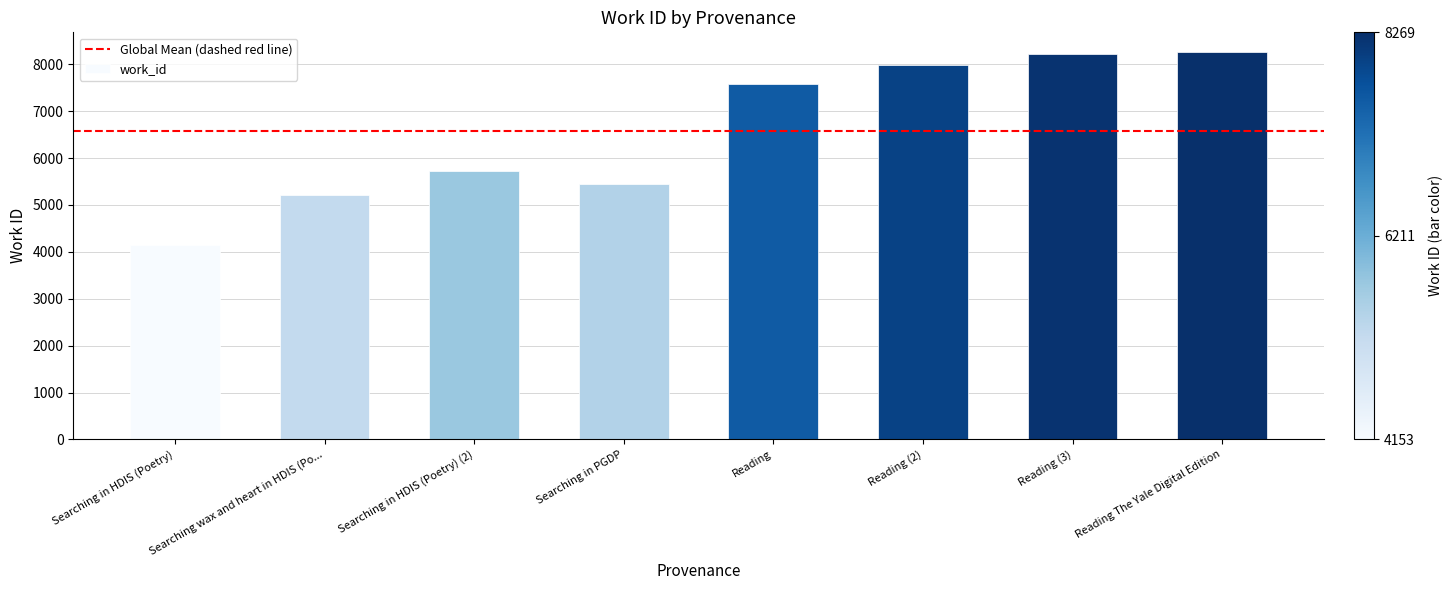

What value does the data have at Reading (3), to the nearest 10?

8210